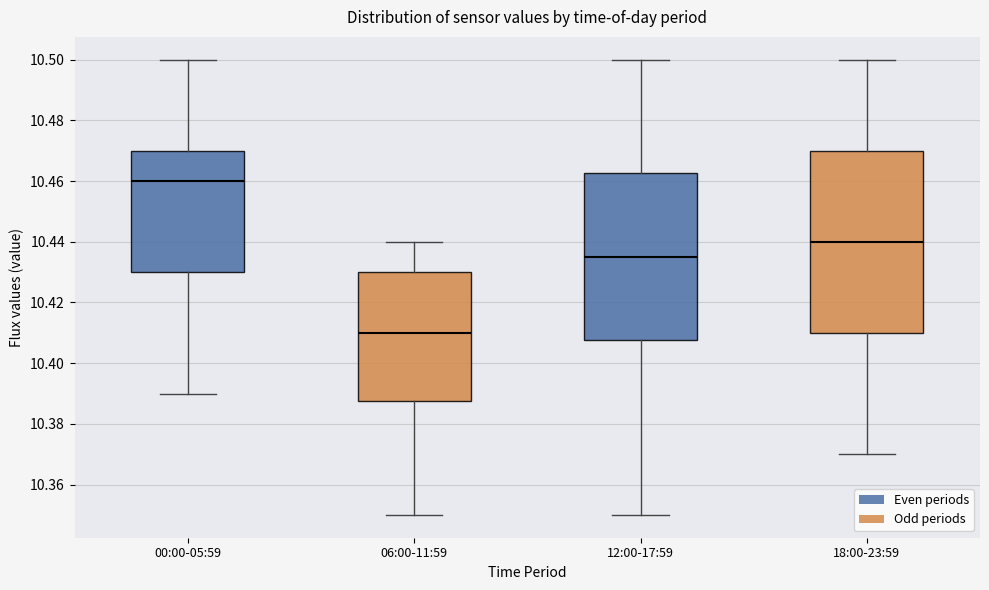

Reading left to right, read every box against the y-axis: the position of its median line, the range the box covers, and the ends of its whiskers. The values are not printed on the chart, so give them approximately, as read against the axis.

00:00-05:59: median 10.460, box 10.430 to 10.470, whiskers 10.390 to 10.500
06:00-11:59: median 10.410, box 10.388 to 10.430, whiskers 10.350 to 10.440
12:00-17:59: median 10.436, box 10.408 to 10.462, whiskers 10.350 to 10.500
18:00-23:59: median 10.440, box 10.410 to 10.470, whiskers 10.370 to 10.500